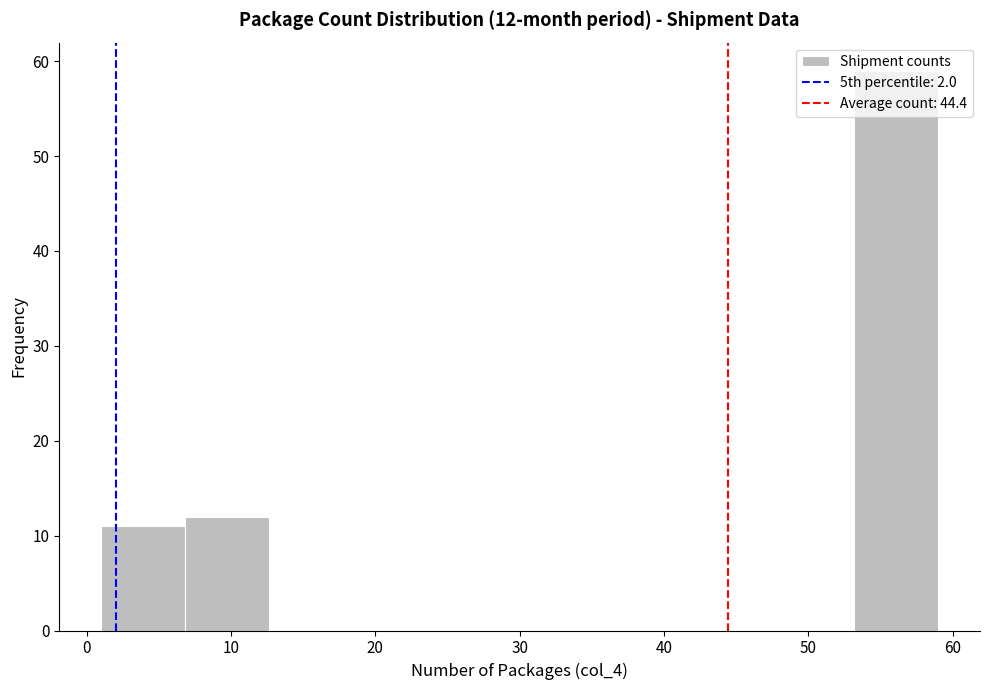

Which range on the x-axis has the tallest bar?

53.2 to 59.0